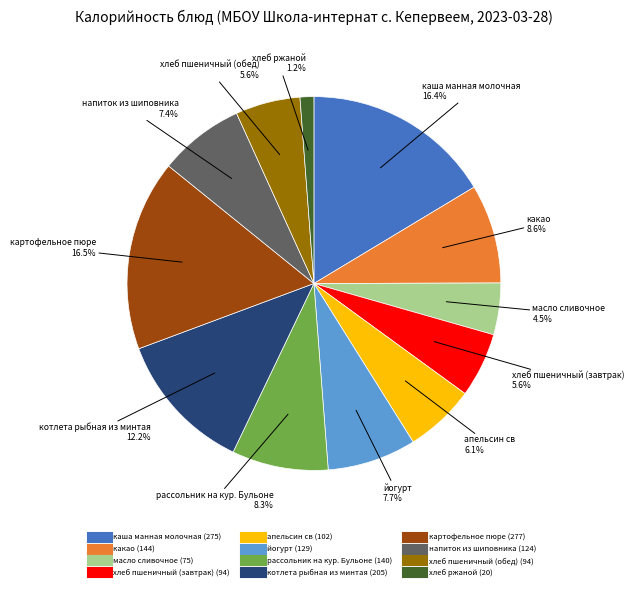

Between хлеб пшеничный (обед) and картофельное пюре, which is larger?

картофельное пюре